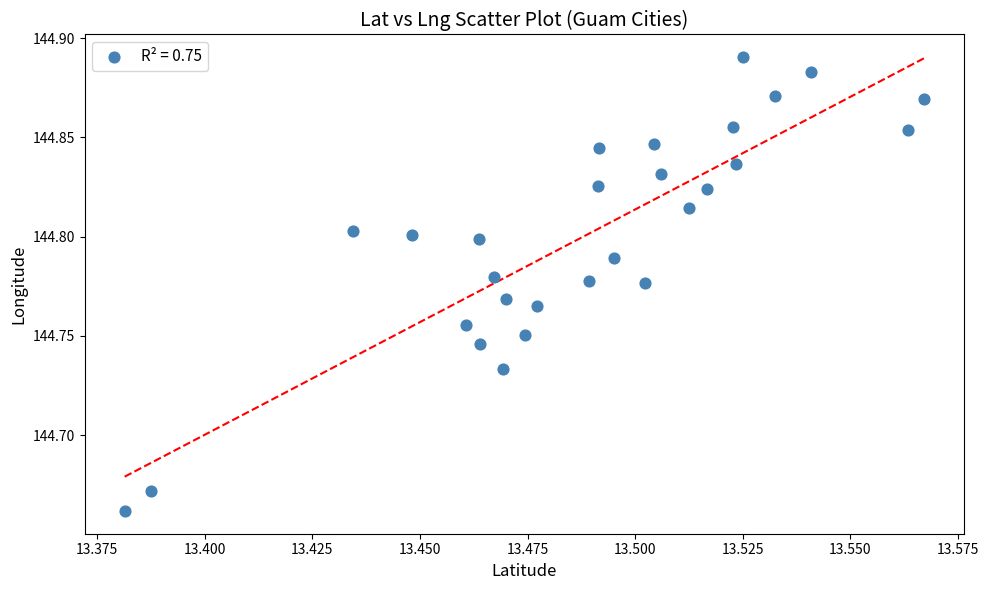

How many points are shown in the scatter plot?

28